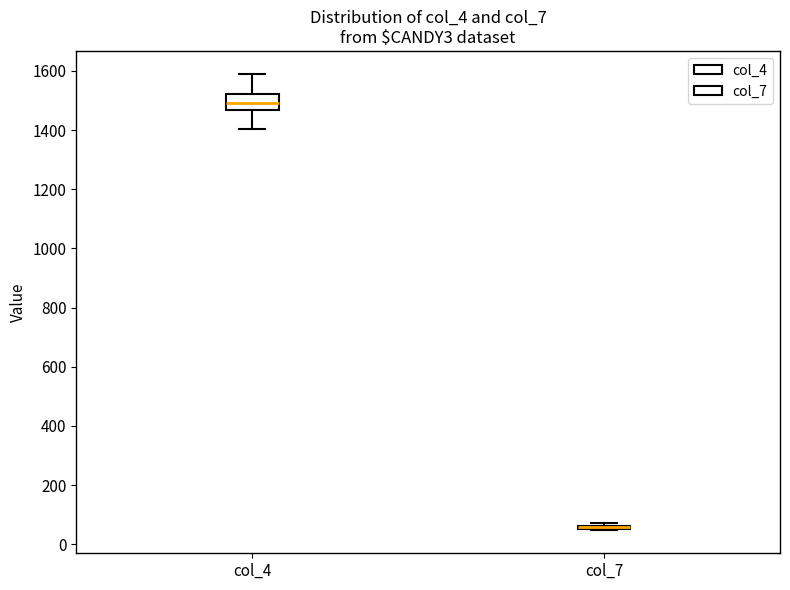

Which box is the tallest, from its lower edge to its upper edge?

col_4